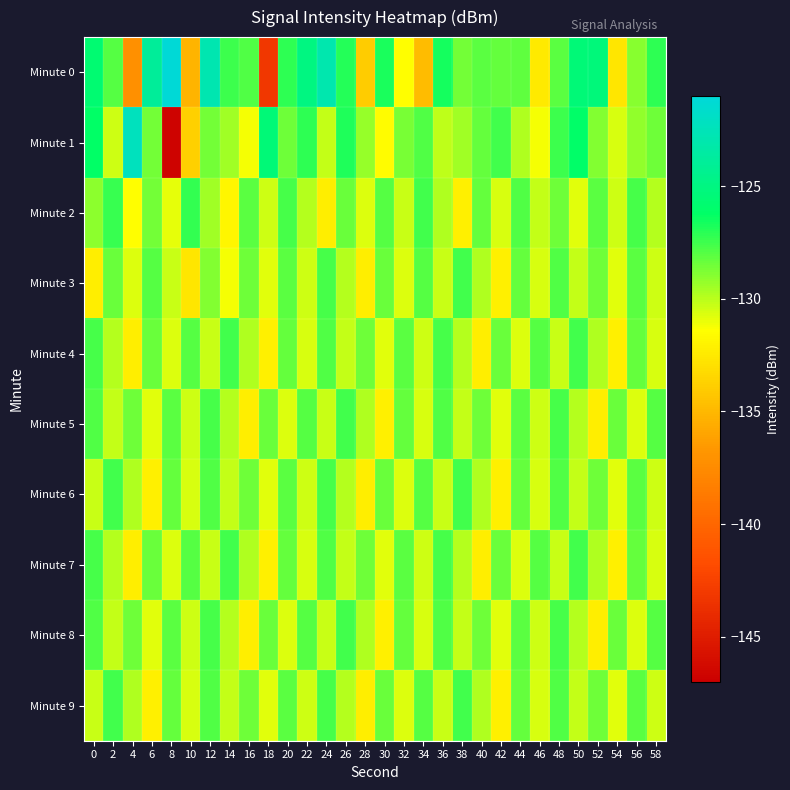

Reading left to right, extract all data points from this chart.

Minute 0: 0=-125.7	2=-128.0	4=-137.2	6=-123.9	8=-121.1	10=-135.1	12=-122.9	14=-127.5	16=-127.8	18=-143.2	20=-127.2	22=-125.0	24=-122.9	26=-126.9	28=-133.9	30=-126.8	32=-131.4	34=-134.7	36=-126.6	38=-128.6	40=-128.1	42=-128.2	44=-128.1	46=-132.4	48=-128.0	50=-125.4	52=-125.4	54=-132.6	56=-129.0	58=-127.2
Minute 1: 0=-126.3	2=-130.4	4=-122.2	6=-128.6	8=-146.8	10=-133.7	12=-128.6	14=-129.4	16=-131.2	18=-125.4	20=-128.4	22=-127.1	24=-130.2	26=-126.8	28=-129.3	30=-131.5	32=-128.7	34=-127.9	36=-130.1	38=-129.5	40=-128.3	42=-127.6	44=-129.8	46=-131.2	48=-127.4	50=-126.1	52=-128.9	54=-130.6	56=-129.2	58=-128.5
Minute 2: 0=-129.1	2=-127.3	4=-131.4	6=-128.6	8=-130.9	10=-127.2	12=-129.5	14=-131.8	16=-128.1	18=-130.4	20=-127.7	22=-129.9	24=-132.2	26=-128.4	28=-130.7	30=-128.0	32=-130.3	34=-127.6	36=-129.8	38=-132.1	40=-128.3	42=-130.6	44=-127.9	46=-130.2	48=-128.5	50=-130.8	52=-128.1	54=-130.4	56=-127.7	58=-129.9
Minute 3: 0=-132.2	2=-128.4	4=-130.7	6=-128.0	8=-130.3	10=-132.6	12=-128.9	14=-131.2	16=-128.5	18=-130.8	20=-128.1	22=-130.4	24=-127.7	26=-129.9	28=-132.2	30=-128.4	32=-130.7	34=-128.0	36=-130.3	38=-127.6	40=-129.8	42=-132.1	44=-128.3	46=-130.6	48=-127.9	50=-130.2	52=-128.5	54=-130.8	56=-128.1	58=-130.4
Minute 4: 0=-127.7	2=-129.9	4=-132.2	6=-128.4	8=-130.7	10=-128.0	12=-130.3	14=-127.6	16=-129.8	18=-132.1	20=-128.3	22=-130.6	24=-127.9	26=-130.2	28=-128.5	30=-130.8	32=-128.1	34=-130.4	36=-127.7	38=-129.9	40=-132.2	42=-128.4	44=-130.7	46=-128.0	48=-130.3	50=-127.6	52=-129.8	54=-132.1	56=-128.3	58=-130.6
Minute 5: 0=-127.9	2=-130.2	4=-128.5	6=-130.8	8=-128.1	10=-130.4	12=-127.7	14=-129.9	16=-132.2	18=-128.4	20=-130.7	22=-128.0	24=-130.3	26=-127.6	28=-129.8	30=-132.1	32=-128.3	34=-130.6	36=-127.9	38=-130.2	40=-128.5	42=-130.8	44=-128.1	46=-130.4	48=-127.7	50=-129.9	52=-132.2	54=-128.4	56=-130.7	58=-128.0
Minute 6: 0=-130.3	2=-127.6	4=-129.8	6=-132.1	8=-128.3	10=-130.6	12=-127.9	14=-130.2	16=-128.5	18=-130.8	20=-128.1	22=-130.4	24=-127.7	26=-129.9	28=-132.2	30=-128.4	32=-130.7	34=-128.0	36=-130.3	38=-127.6	40=-129.8	42=-132.1	44=-128.3	46=-130.6	48=-127.9	50=-130.2	52=-128.5	54=-130.8	56=-128.1	58=-130.4
Minute 7: 0=-127.7	2=-129.9	4=-132.2	6=-128.4	8=-130.7	10=-128.0	12=-130.3	14=-127.6	16=-129.8	18=-132.1	20=-128.3	22=-130.6	24=-127.9	26=-130.2	28=-128.5	30=-130.8	32=-128.1	34=-130.4	36=-127.7	38=-129.9	40=-132.2	42=-128.4	44=-130.7	46=-128.0	48=-130.3	50=-127.6	52=-129.8	54=-132.1	56=-128.3	58=-130.6
Minute 8: 0=-127.9	2=-130.2	4=-128.5	6=-130.8	8=-128.1	10=-130.4	12=-127.7	14=-129.9	16=-132.2	18=-128.4	20=-130.7	22=-128.0	24=-130.3	26=-127.6	28=-129.8	30=-132.1	32=-128.3	34=-130.6	36=-127.9	38=-130.2	40=-128.5	42=-130.8	44=-128.1	46=-130.4	48=-127.7	50=-129.9	52=-132.2	54=-128.4	56=-130.7	58=-128.0
Minute 9: 0=-130.3	2=-127.6	4=-129.8	6=-132.1	8=-128.3	10=-130.6	12=-127.9	14=-130.2	16=-128.5	18=-130.8	20=-128.1	22=-130.4	24=-127.7	26=-129.9	28=-132.2	30=-128.4	32=-130.7	34=-128.0	36=-130.3	38=-127.6	40=-129.8	42=-132.1	44=-128.3	46=-130.6	48=-127.9	50=-130.2	52=-128.5	54=-130.8	56=-128.1	58=-130.4